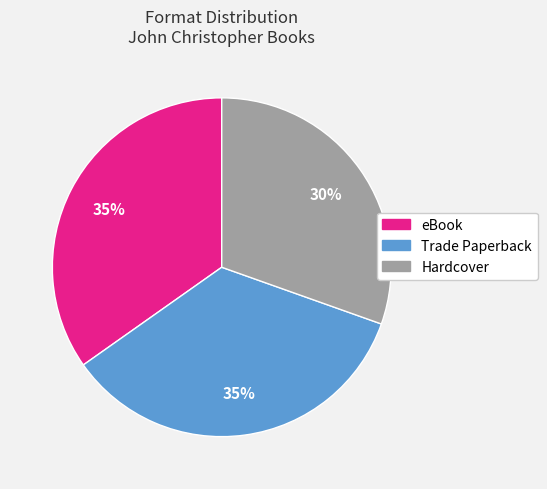

To the nearest percent, what is the average slice percentage?

33%